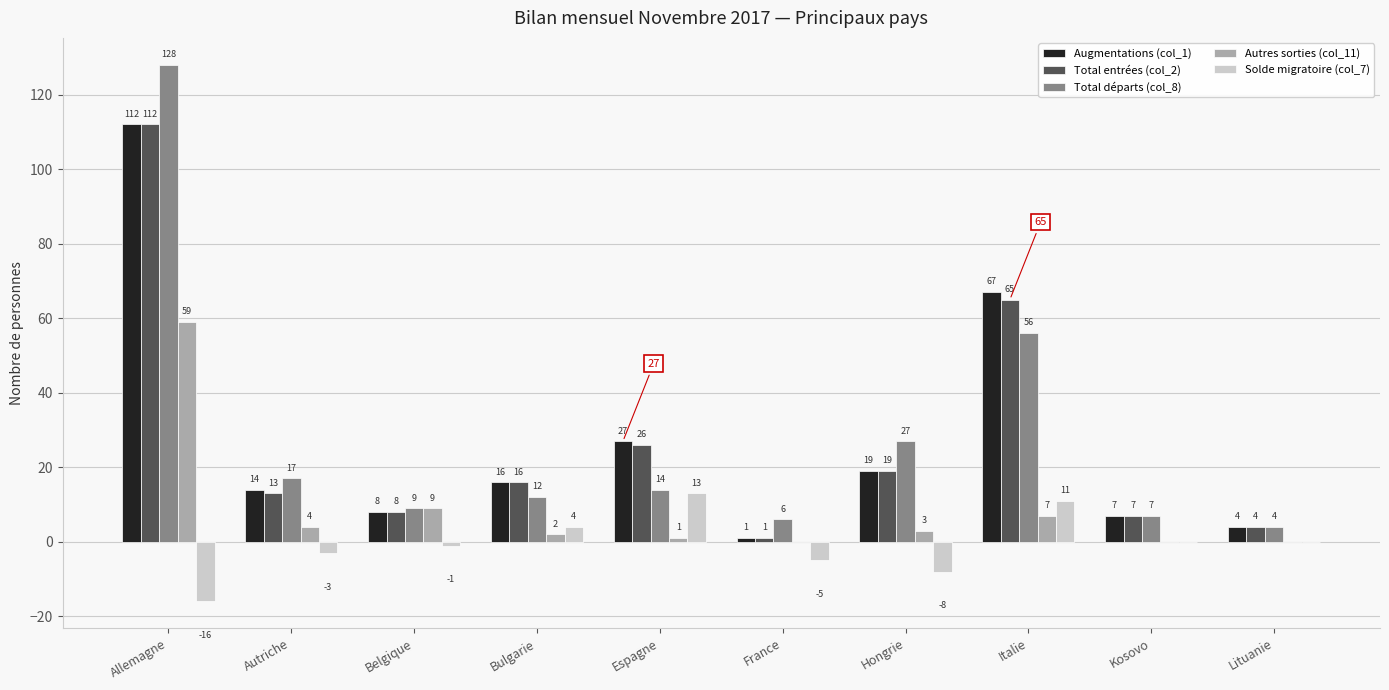

Reading left to right, extract all data points from this chart.

Augmentations (col_1): 112	14	8	16	27	1	19	67	7	4
Total entrées (col_2): 112	13	8	16	26	1	19	65	7	4
Total départs (col_8): 128	17	9	12	14	6	27	56	7	4
Autres sorties (col_11): 59	4	9	2	1	0	3	7	0	0
Solde migratoire (col_7): -16	-3	-1	4	13	-5	-8	11	0	0